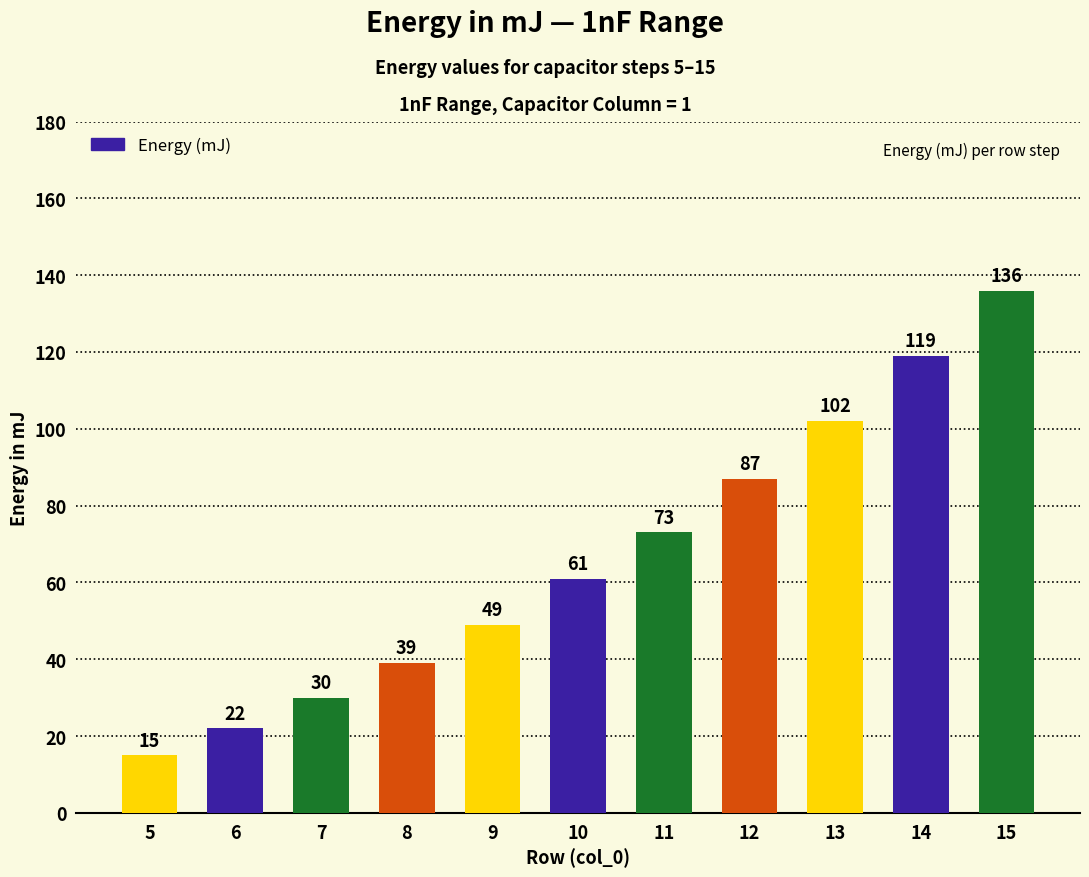

The value at 11 is 46. True or false?

False